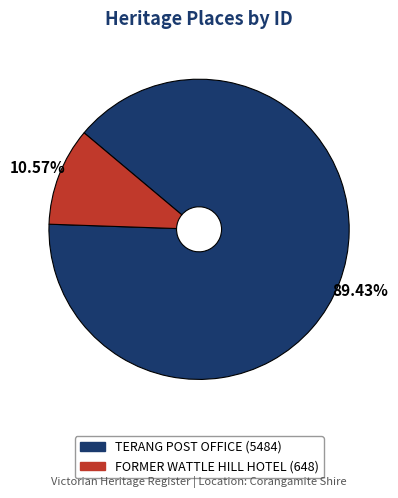

To the nearest percent, what is the difference between the largest and smallest slice percentages?

79%